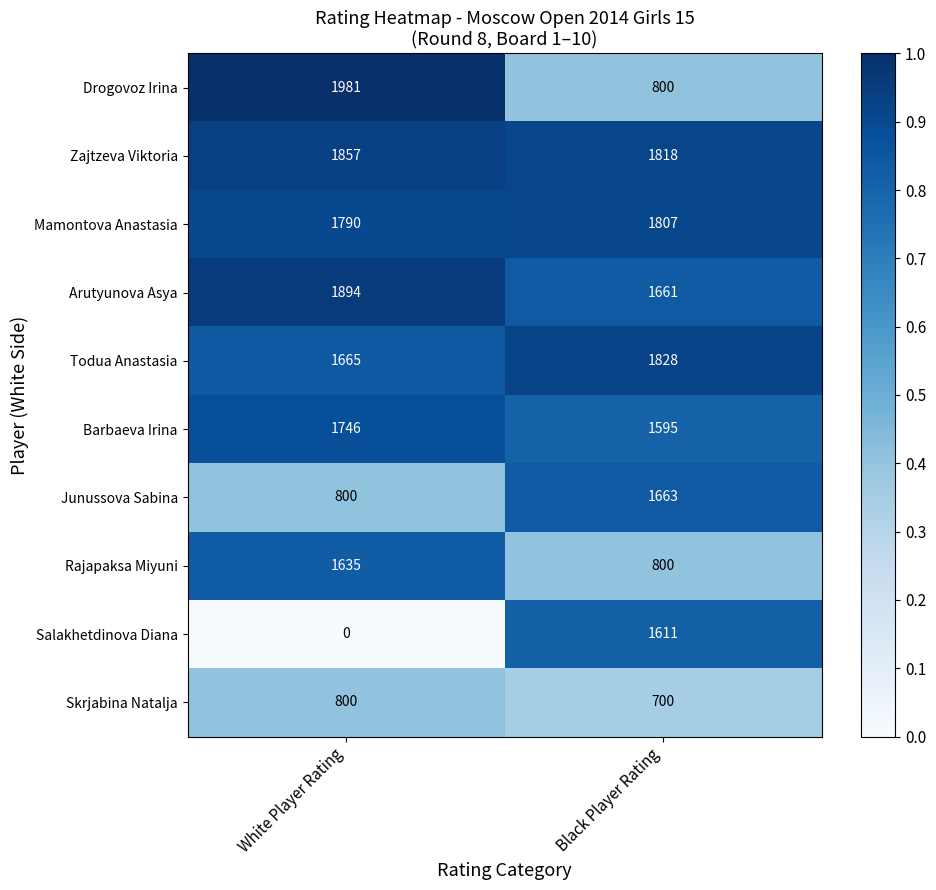

List the series in order of their peak value, lowest first.

Skrjabina Natalja, Salakhetdinova Diana, Rajapaksa Miyuni, Junussova Sabina, Barbaeva Irina, Mamontova Anastasia, Todua Anastasia, Zajtzeva Viktoria, Arutyunova Asya, Drogovoz Irina